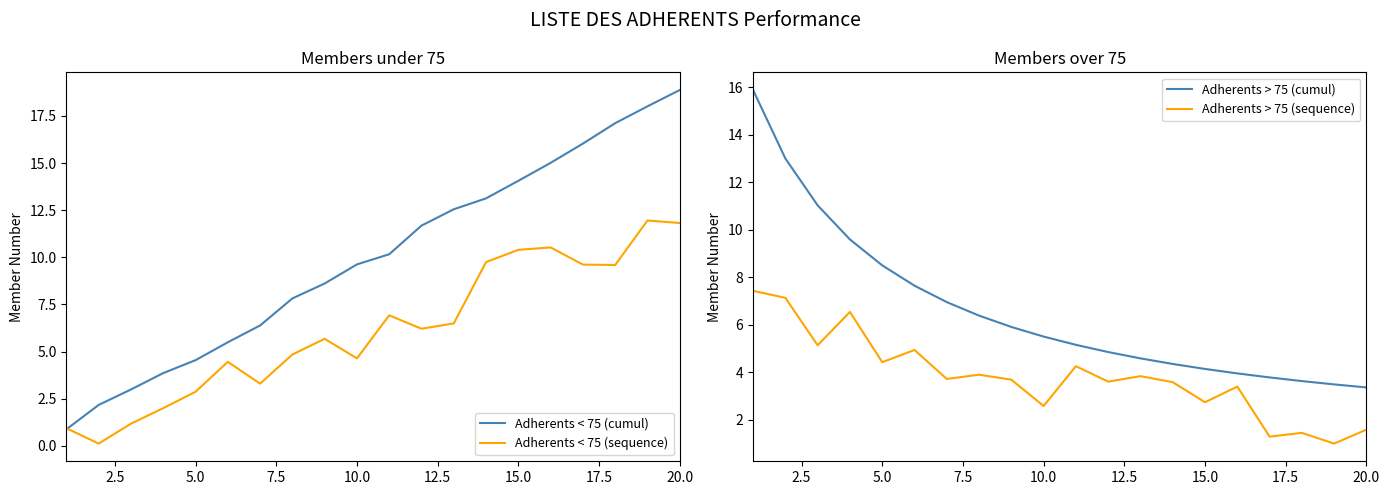

List the series in order of their peak value, lowest first.

Adherents > 75 (sequence), Adherents < 75 (sequence), Adherents > 75 (cumul), Adherents < 75 (cumul)